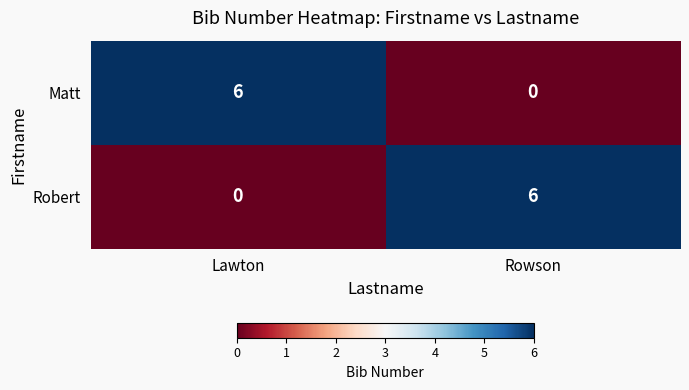

At how many categories does at least one series exceed 5?

2